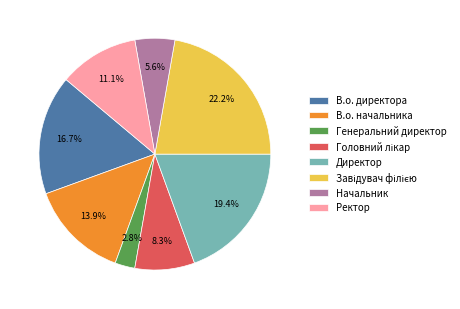

Is the sum of Начальник and Генеральний директор greater than half?

No